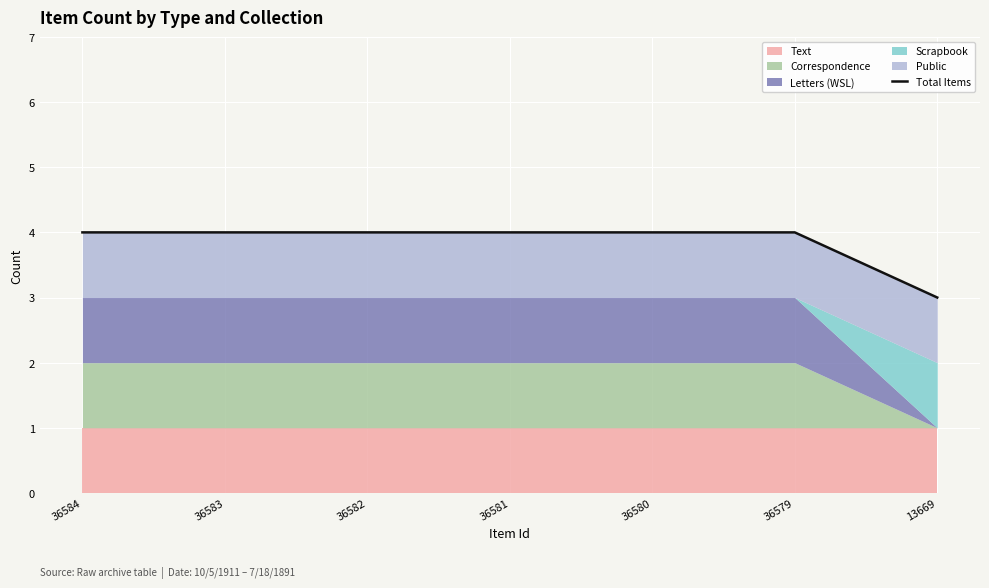

List the labels in order of value, smallest first.

13669, 36584, 36583, 36582, 36581, 36580, 36579